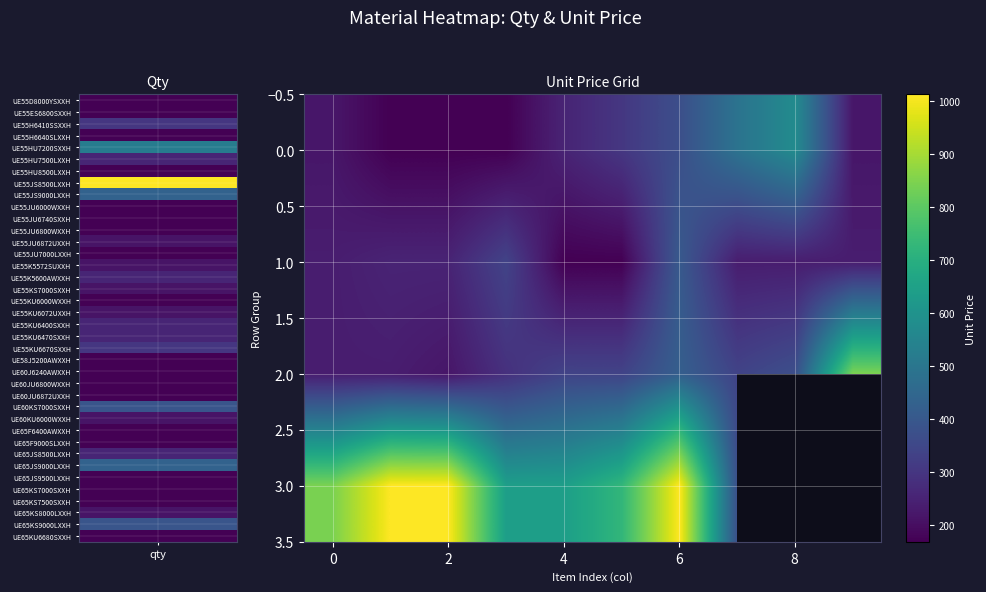

What is the total value across all series at 2?

1653.3